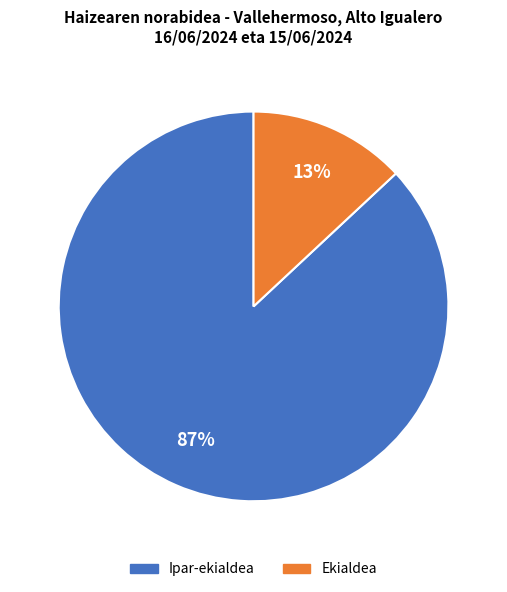

What is the largest slice in the pie chart?

Ipar-ekialdea